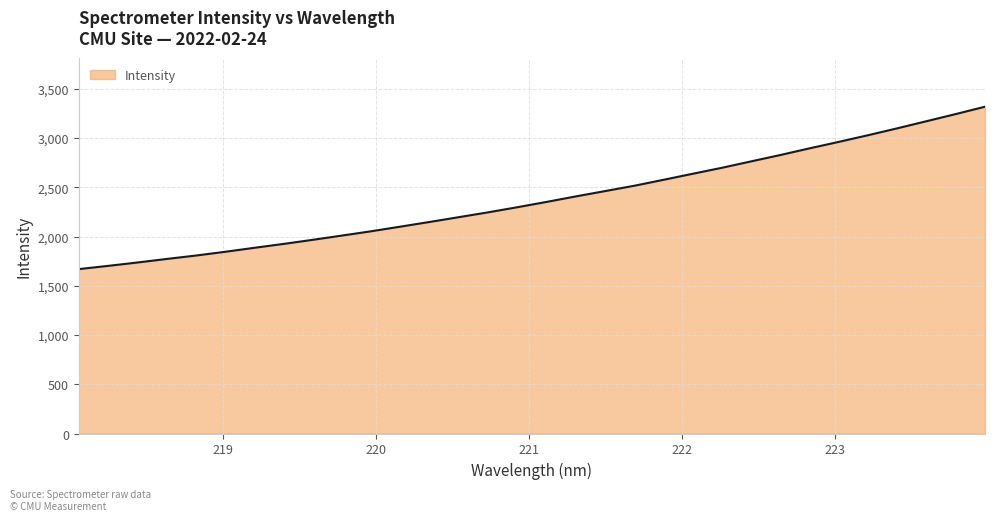

Reading left to right, what are all the values shown in this chart?

1668.9	1701.7	1735.9	1771.9	1806.6	1844.7	1885.2	1924.8	1966.5	2009.7	2053.4	2100.4	2148.0	2196.8	2245.7	2297.7	2351.6	2407.5	2461.3	2515.6	2576.0	2637.4	2698.2	2763.1	2827.8	2895.6	2961.1	3028.7	3098.6	3170.7	3243.3	3317.7